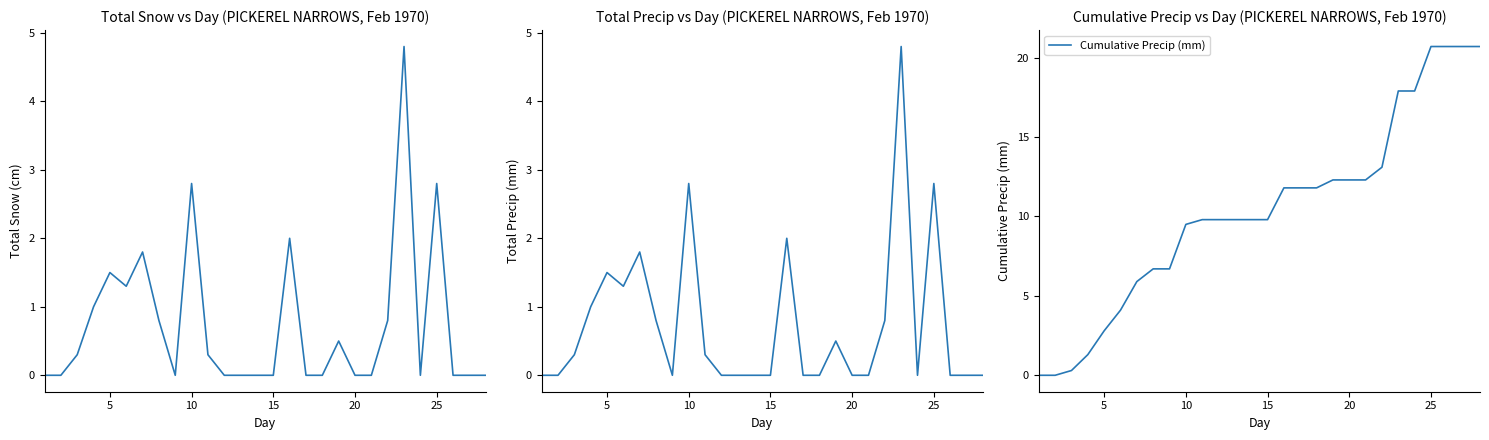

Is it true that Cumulative Precip (mm) equals 12.3 at 20?

True